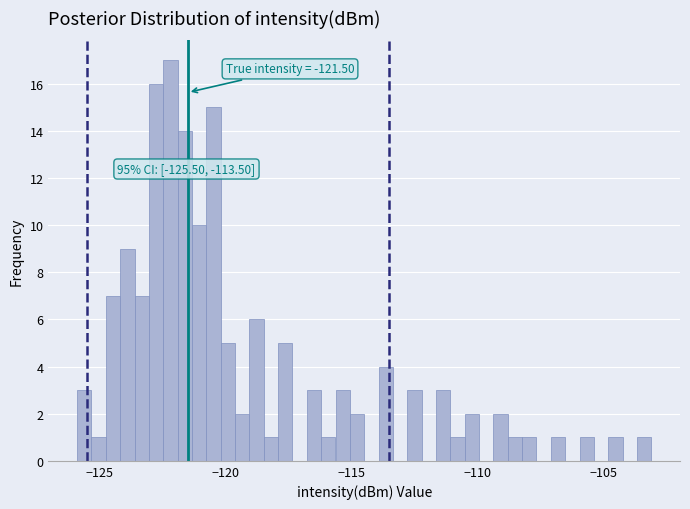

Around what value on the x-axis is the tallest bar? Give the approximate position of its centre, as read against the axis.

-122.0